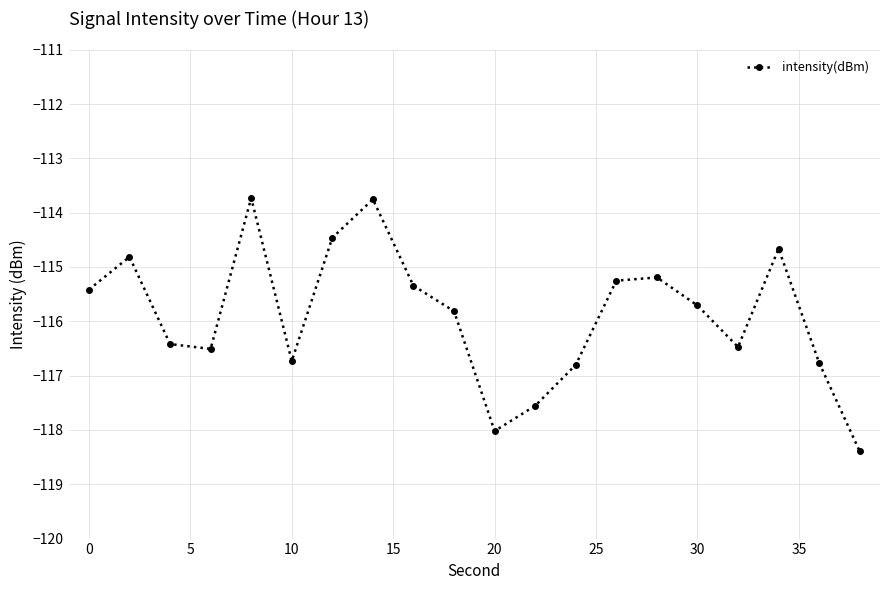

What is the sum of all values?

-2317.8